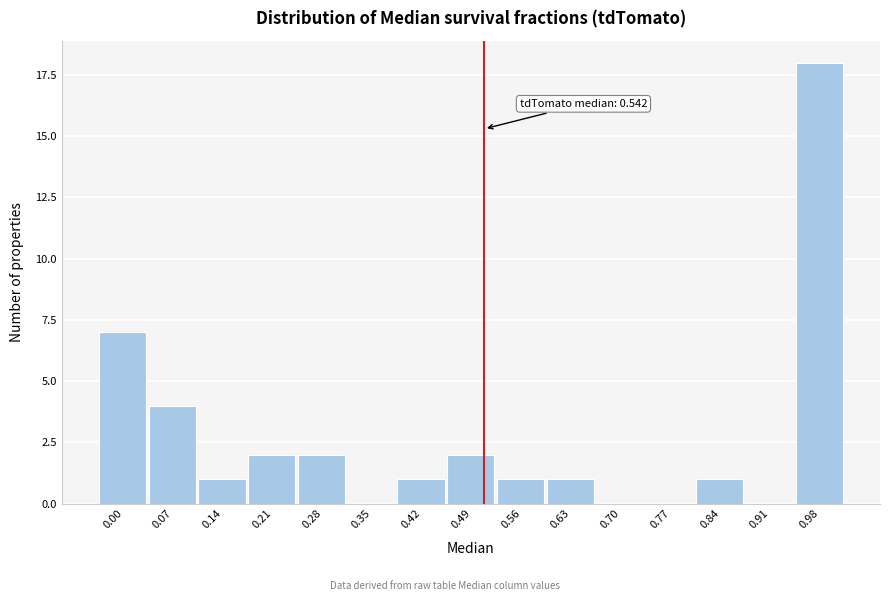

Reading left to right, extract all data points from this chart.

0.00=7	0.07=4	0.14=1	0.21=2	0.28=2	0.35=0	0.42=1	0.49=2	0.56=1	0.63=1	0.70=0	0.77=0	0.84=1	0.91=0	0.98=18